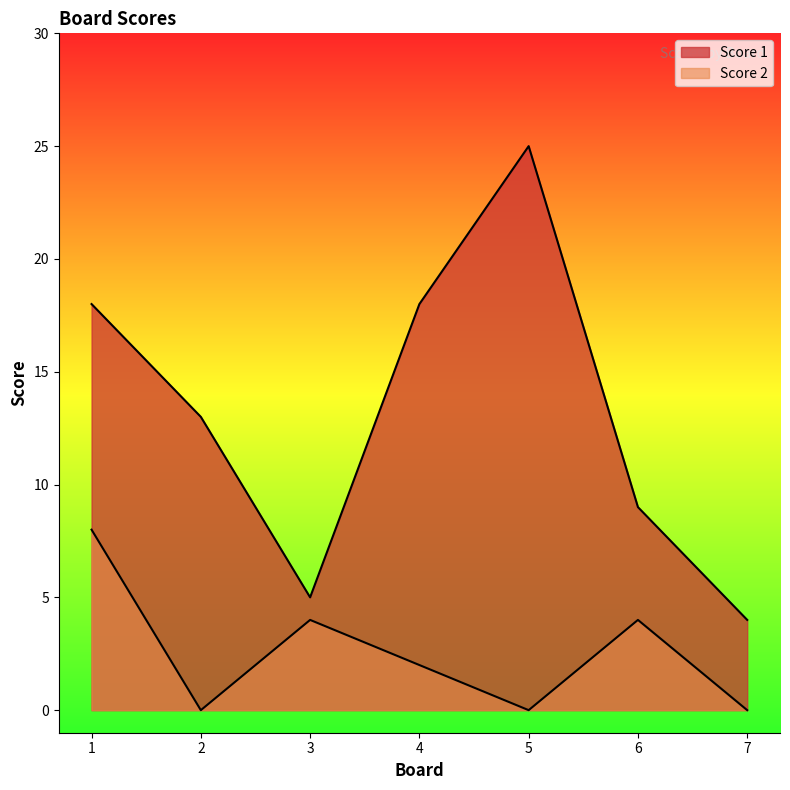

True or false: Score 2 and Score 1 intersect in this chart.

False